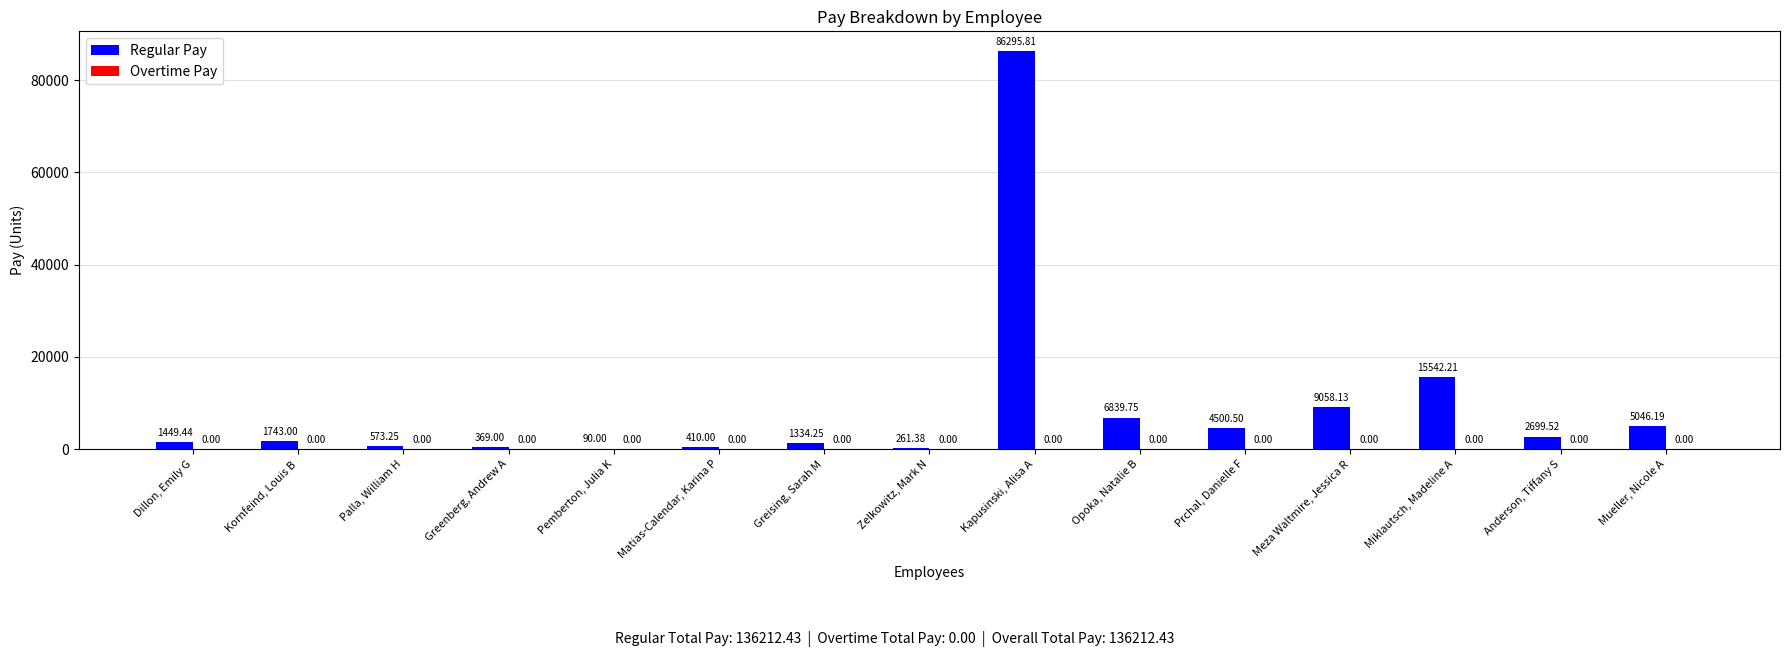

What is the change in value from Zelkowitz, Mark N to Prchal, Danielle F?

+4239.1